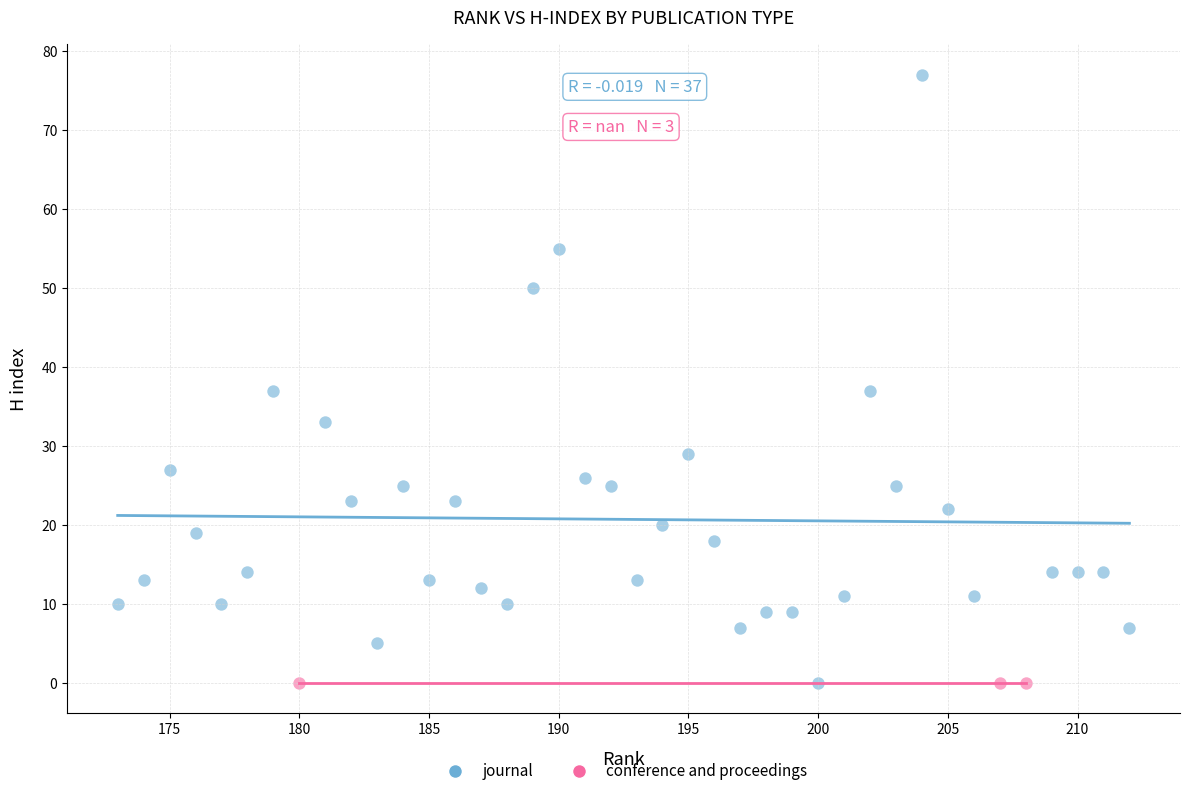

Which series contains the highest Y value?

journal